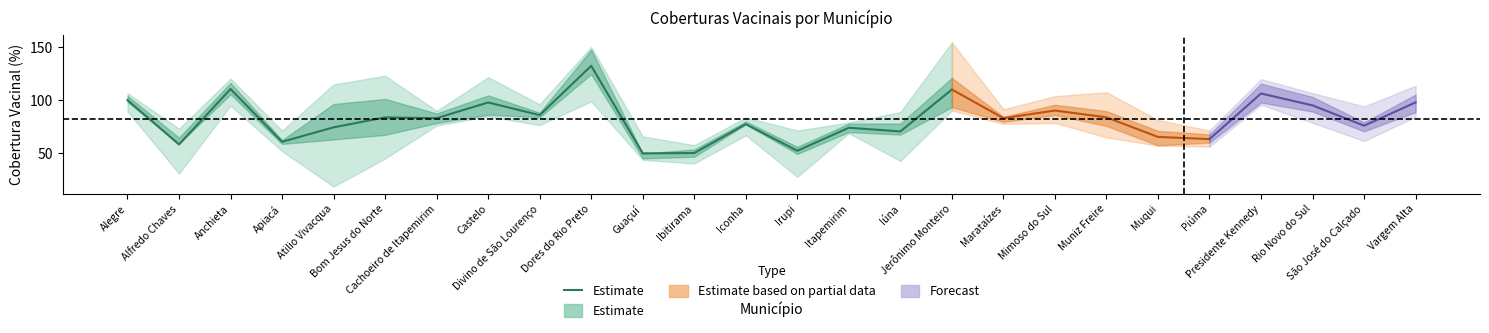

What is the change in value from Cachoeiro de Itapemirim to Iúna?

-12.5